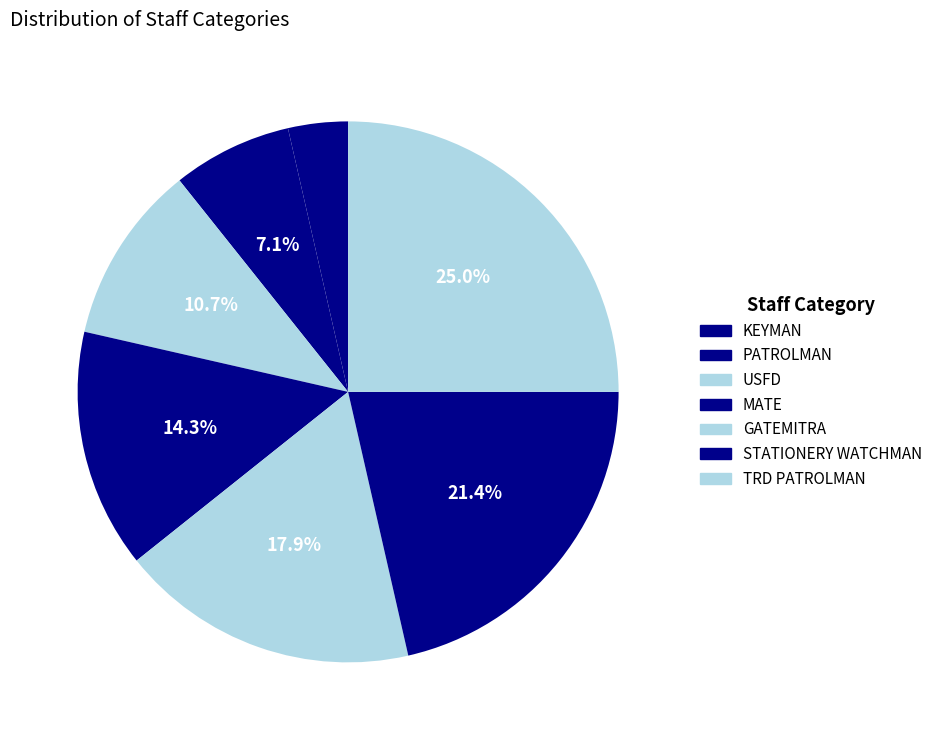

How much of the chart is everything except STATIONERY WATCHMAN?

78.6%